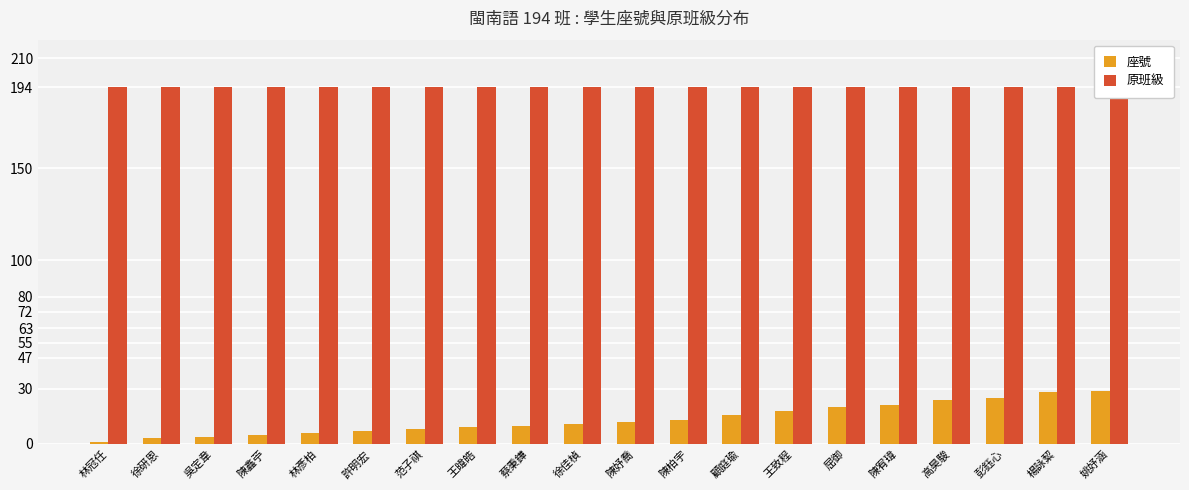

What are all the series names shown in the legend?

座號, 原班級